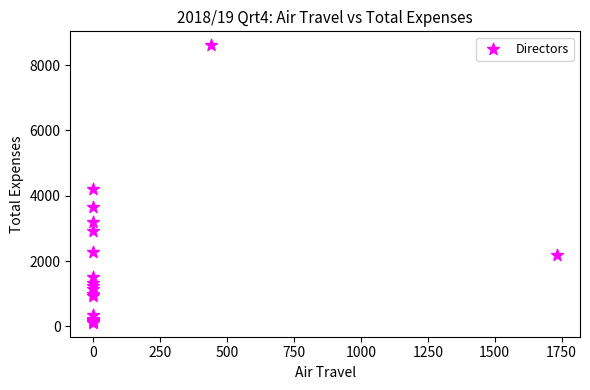

What Y value in the scatter plot is closest to 4358?

4205.1